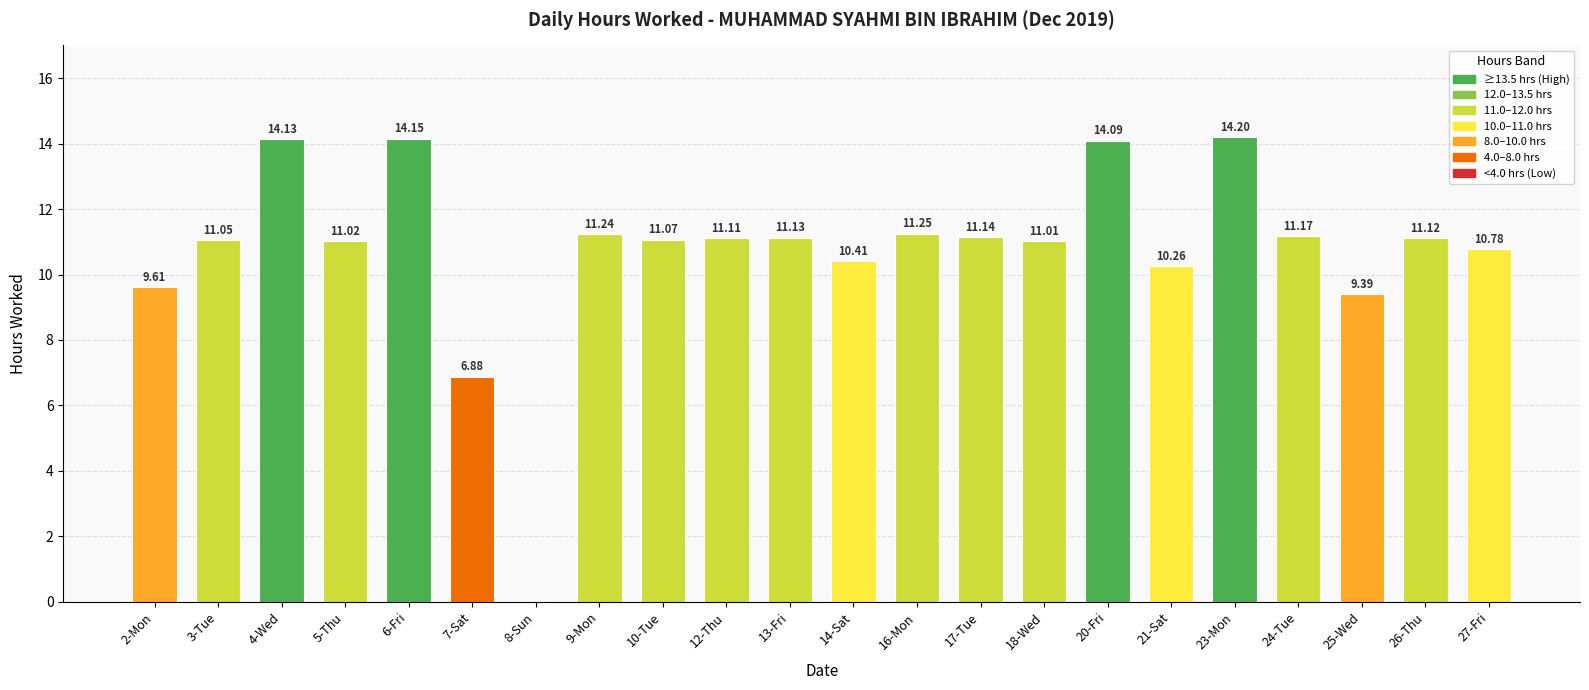

What is the sum of all values?

236.2